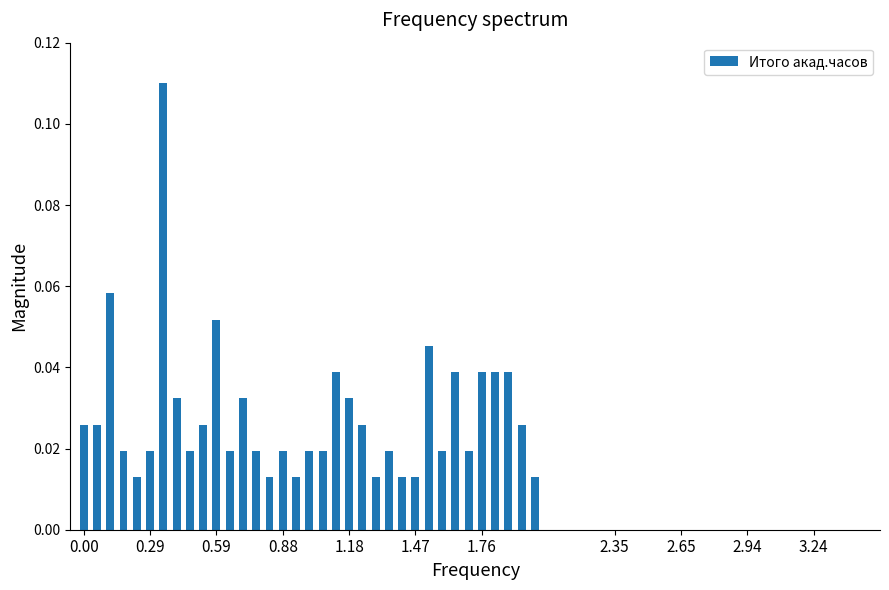

Count the values in the range 0 to 1.

35